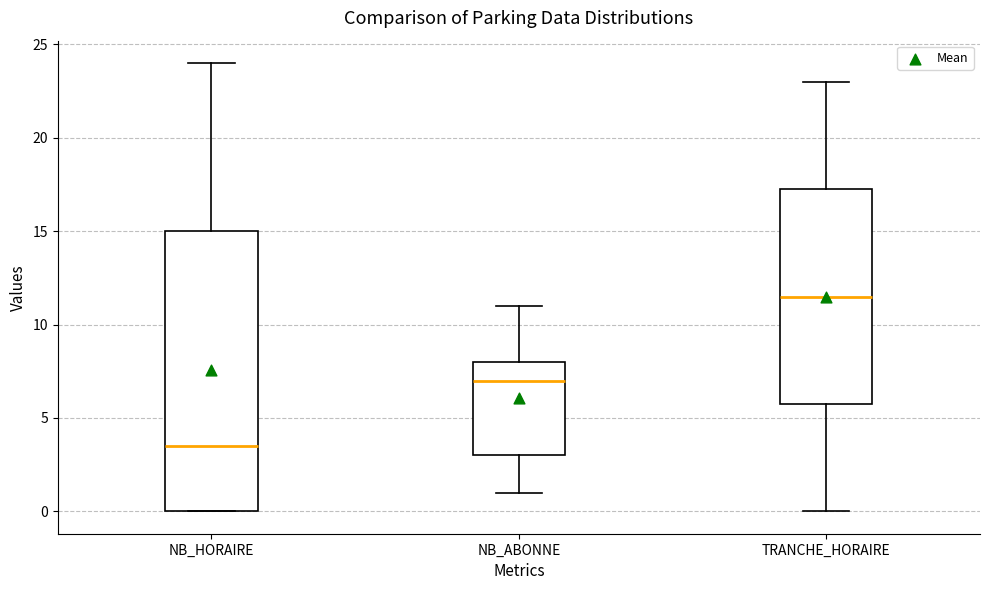

Reading left to right, transcribe this box plot: for each box, give where its median line is, the range the box spans, and where its two whiskers end, as read against the y-axis. The values are not printed on the chart, so give them approximately, as read against the axis.

NB_HORAIRE: median 3.5, box 0.0 to 15.0, whiskers 0.0 to 24.0
NB_ABONNE: median 7.0, box 3.0 to 8.0, whiskers 1.0 to 11.0
TRANCHE_HORAIRE: median 11.5, box 6.0 to 17.5, whiskers 0.0 to 23.0